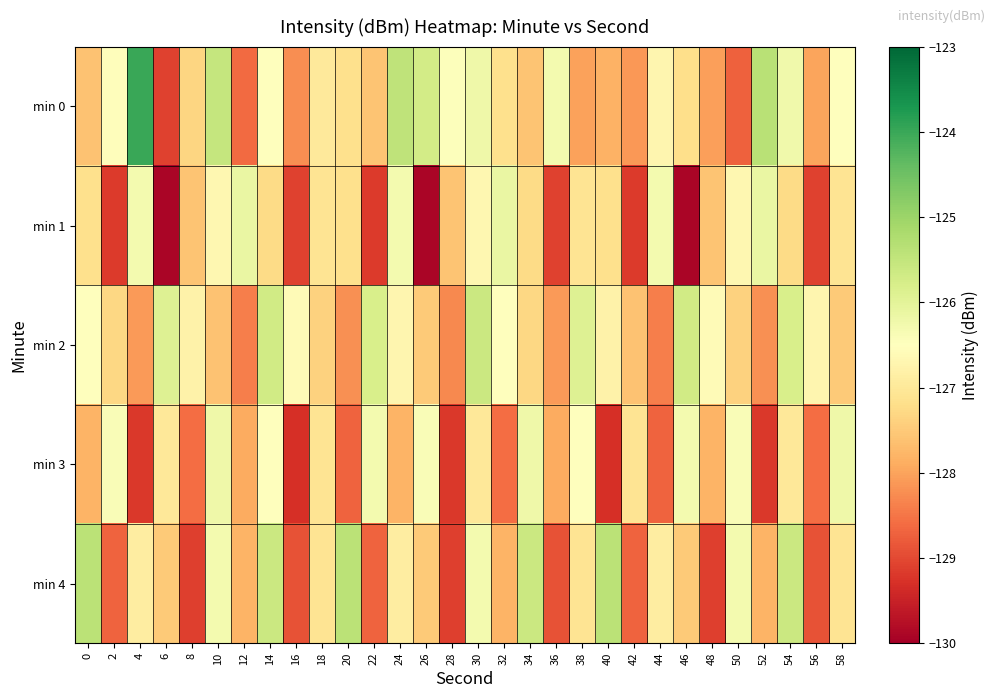

How many categories are shown in the chart?

30